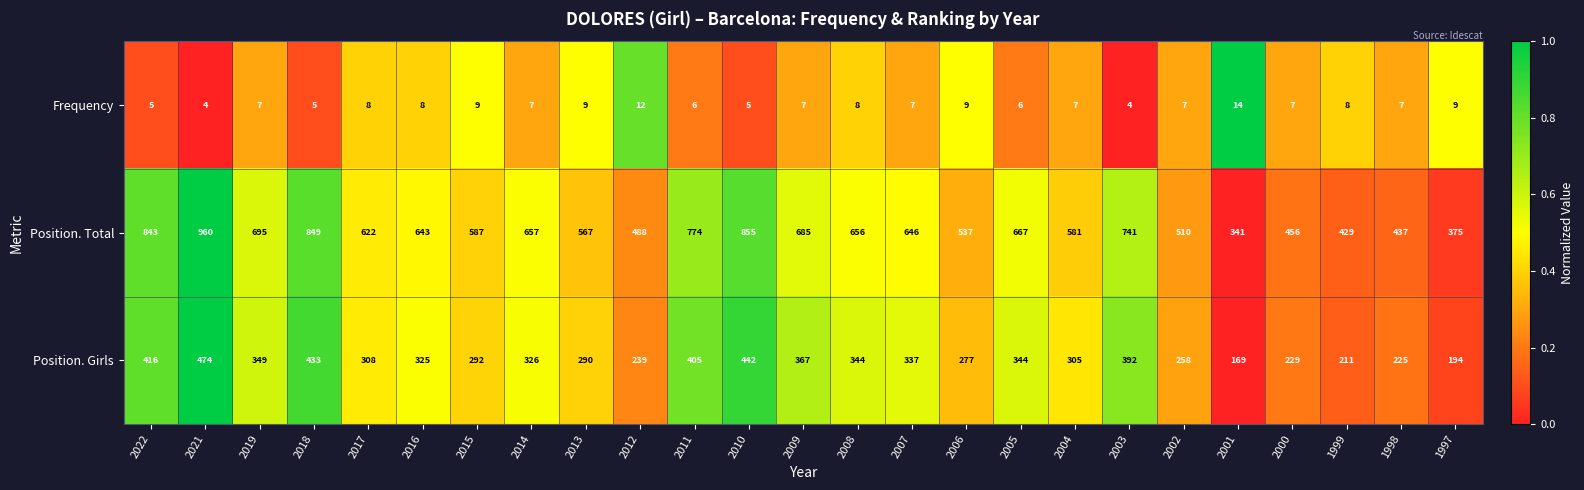

What is the spread (max minus min) of values at 1997?

366